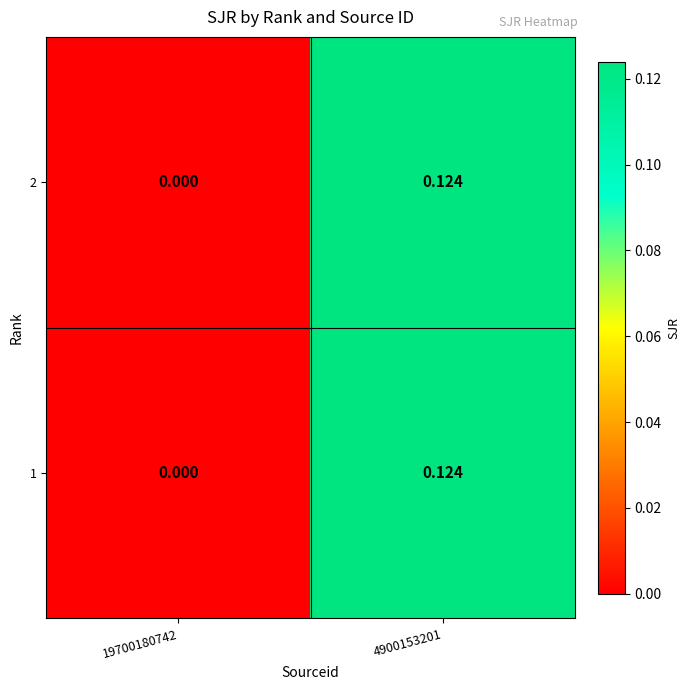

Is the value of 2 at 4900153201 greater than the value of 1 at 19700180742?

Yes